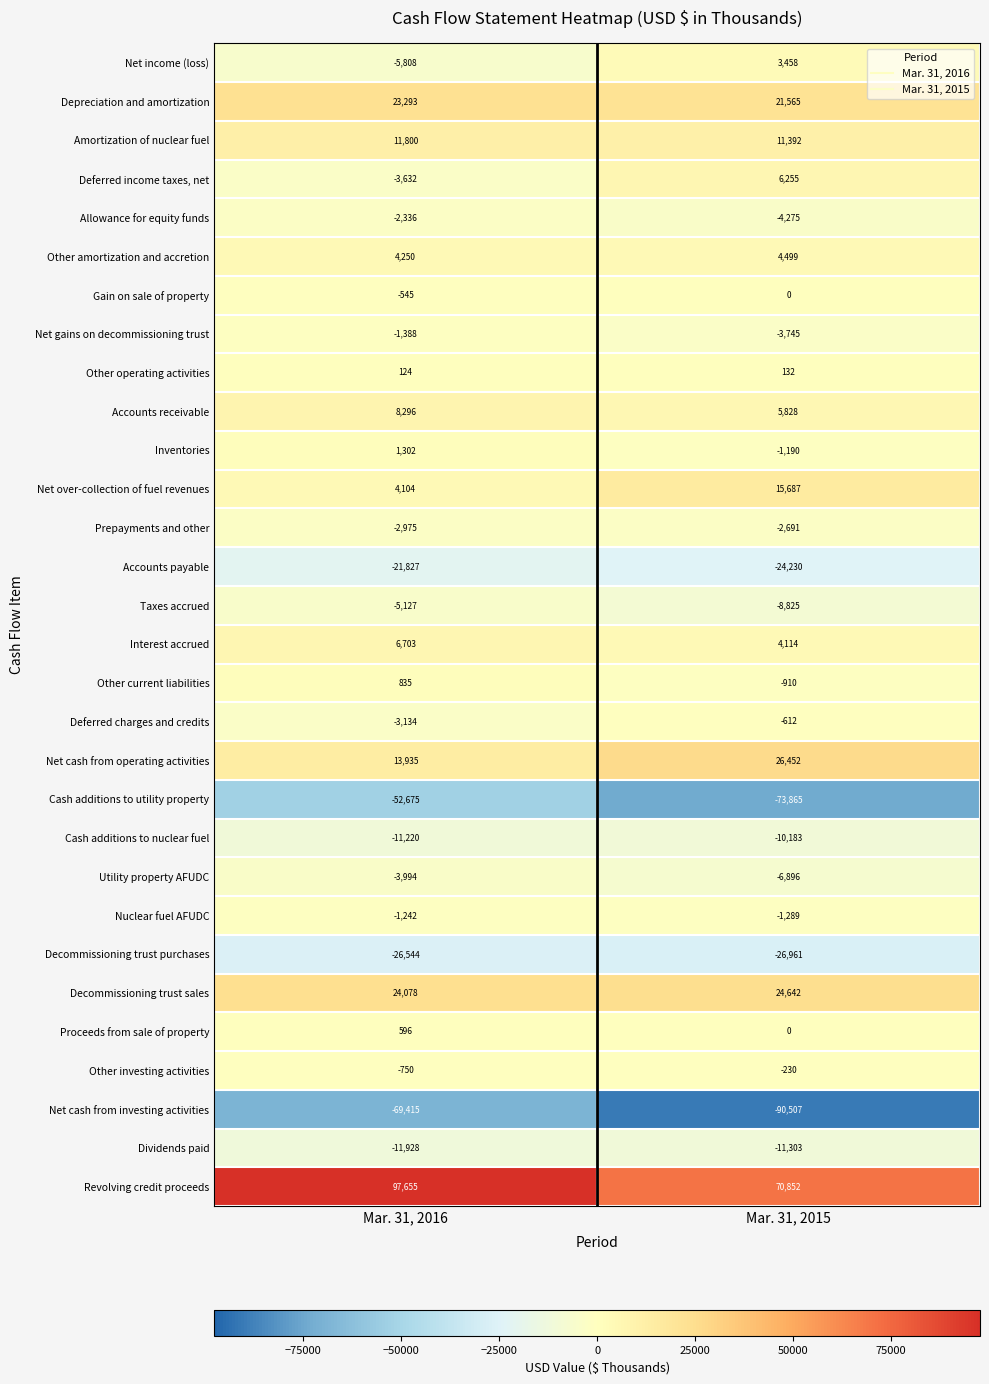

At which label is Net gains on decommissioning trust closest to -2566?

Mar. 31, 2016